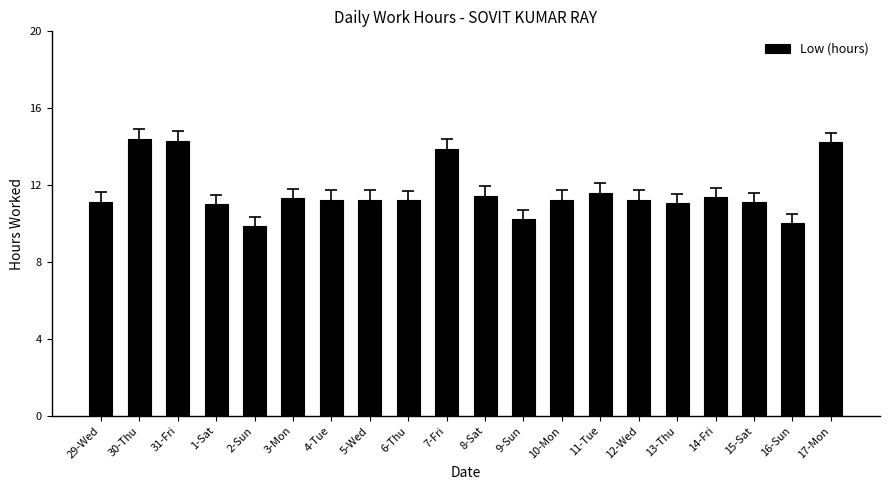

The value at 29-Wed is 16.9. True or false?

False